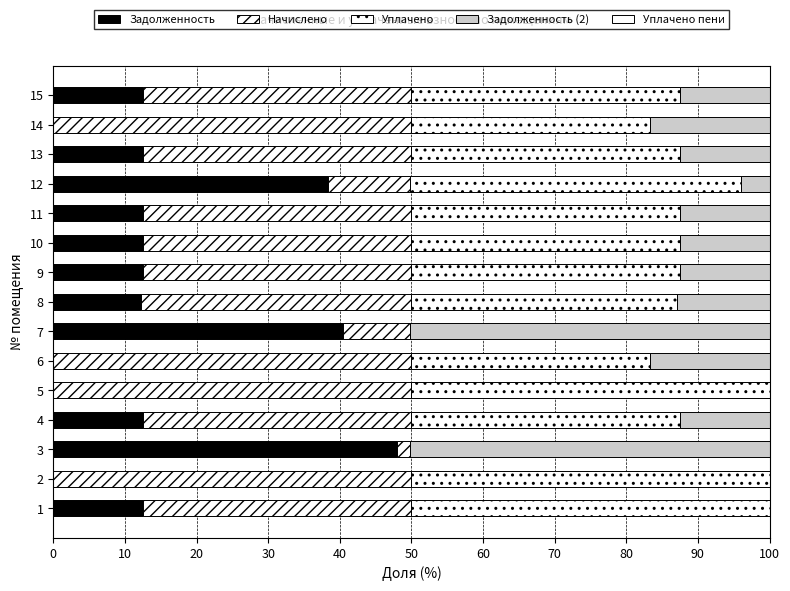

How many categories are shown in the chart?

15